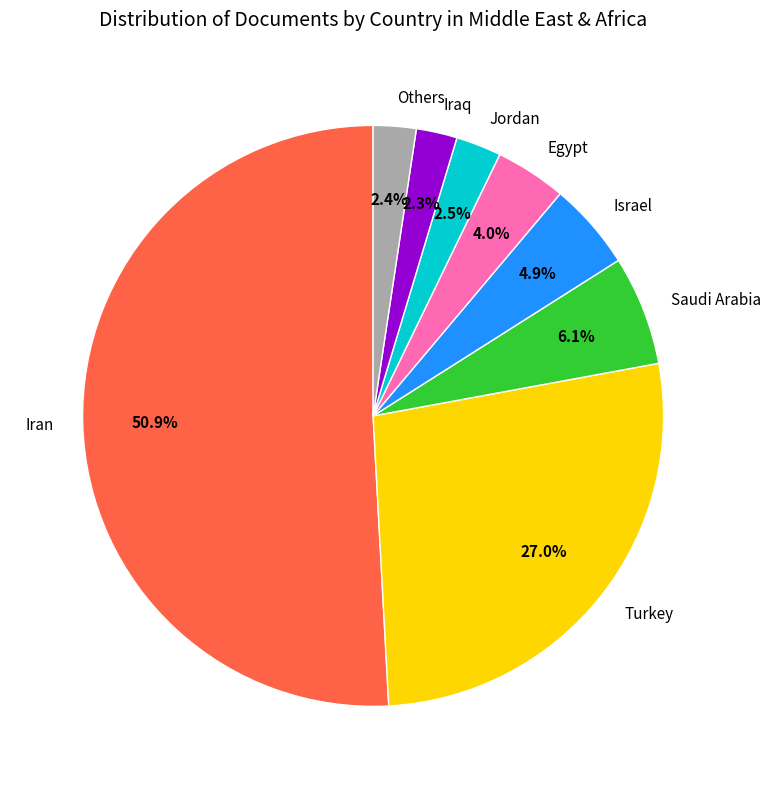

What percentage is the Iran slice, to the nearest percent?

51%